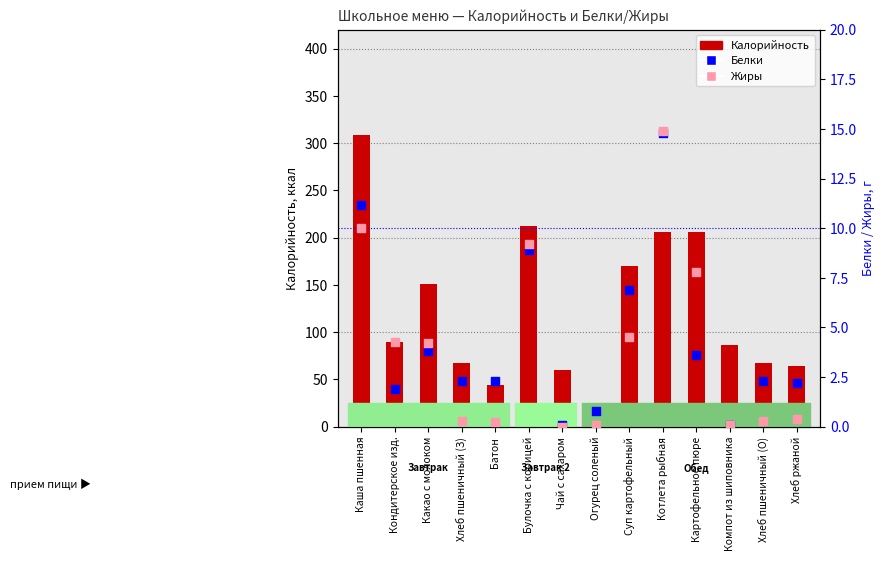

What is the total value across all series at Батон?

46.8